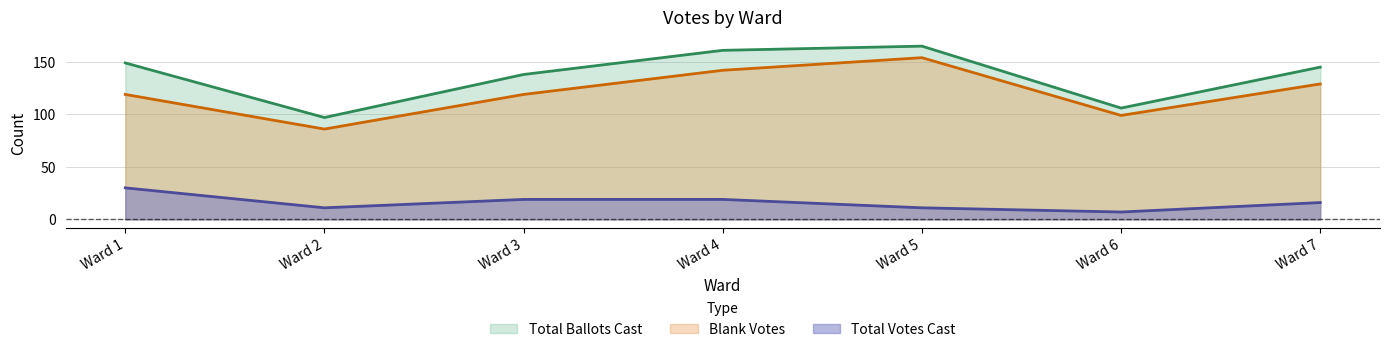

Reading right to left, extract all data points from this chart.

Total Ballots Cast: Ward 7=145	Ward 6=106	Ward 5=165	Ward 4=161	Ward 3=138	Ward 2=97	Ward 1=149
Blank Votes: Ward 7=129	Ward 6=99	Ward 5=154	Ward 4=142	Ward 3=119	Ward 2=86	Ward 1=119
Total Votes Cast: Ward 7=16	Ward 6=7	Ward 5=11	Ward 4=19	Ward 3=19	Ward 2=11	Ward 1=30